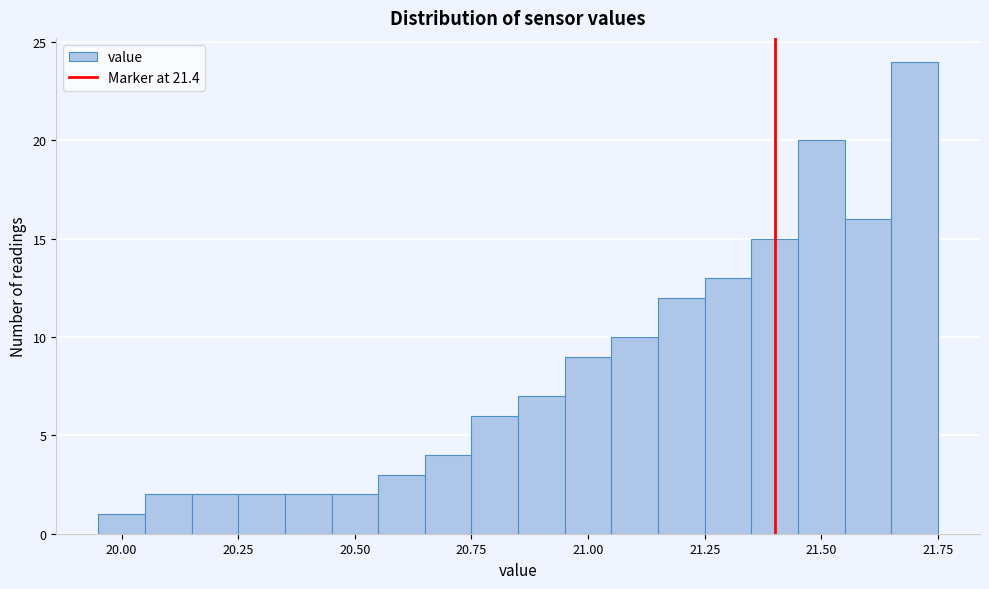

Around what value on the x-axis is the tallest bar? Give the approximate position of its centre, as read against the axis.

21.70